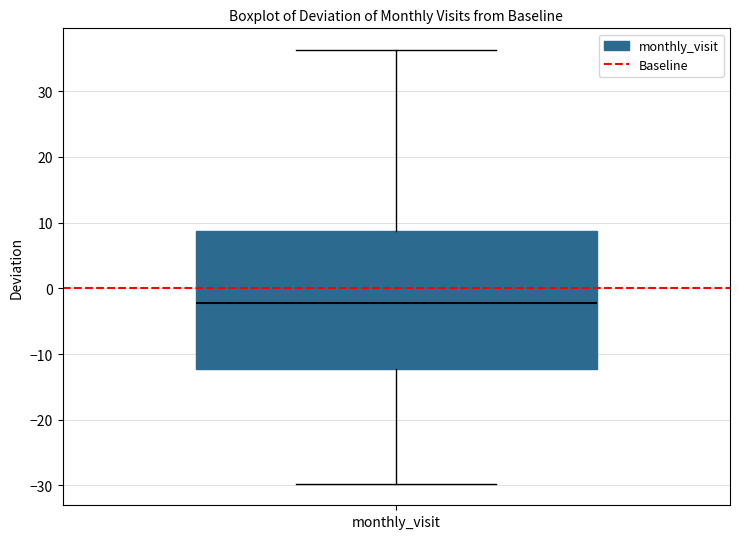

Read this box plot against the y-axis: the position of the median line, the range covered by the box, and the ends of both whiskers. The values are not printed on the chart, so give them approximately, as read against the axis.

median -2, box -12 to 9, whiskers -30 to 36